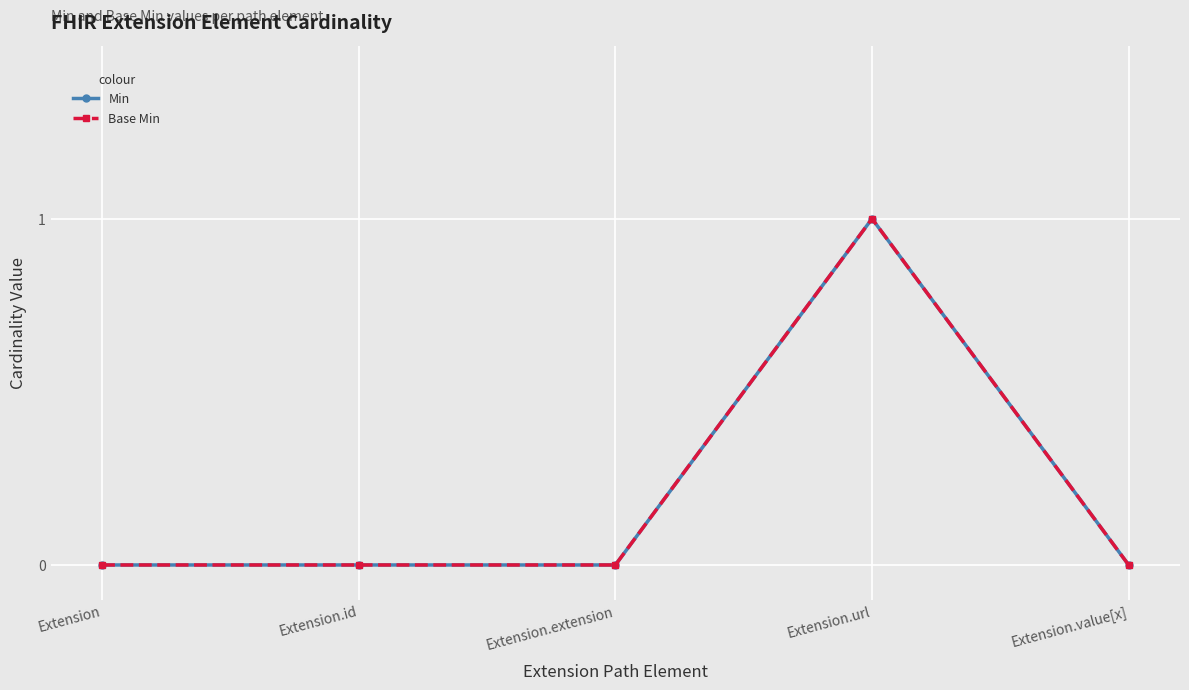

Is this an area chart (filled region under the line)?

No